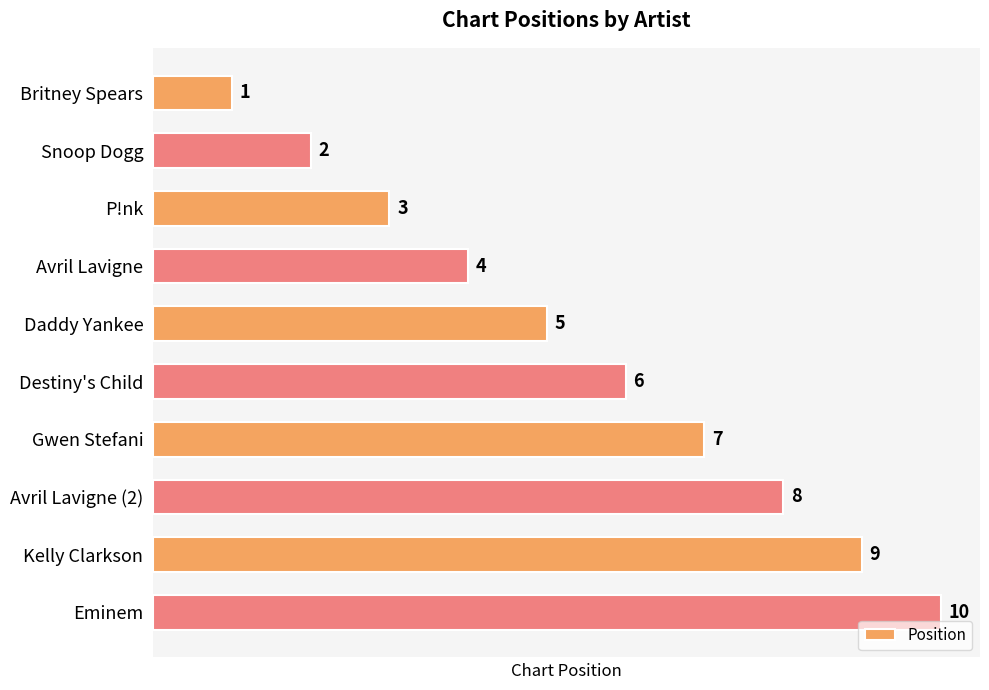

How many bars are there in total?

10